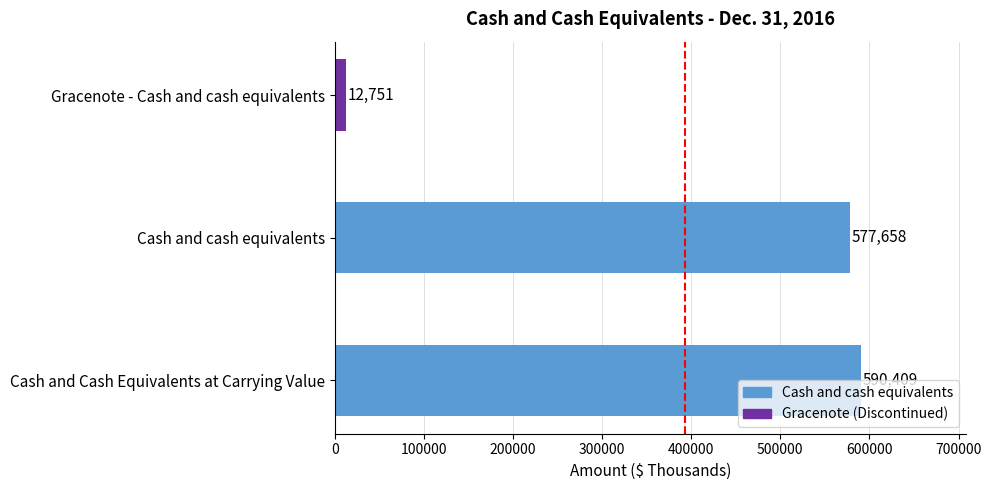

Which has a higher value, Cash and Cash Equivalents at Carrying Value or Gracenote - Cash and cash equivalents?

Cash and Cash Equivalents at Carrying Value